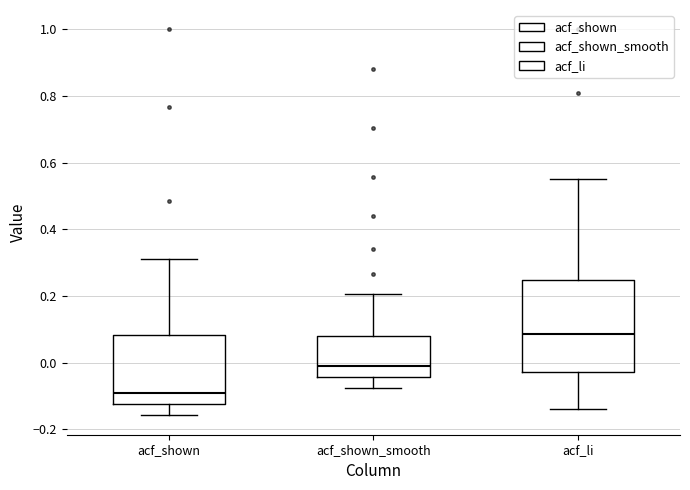

Which box is the tallest, from its lower edge to its upper edge?

acf_li